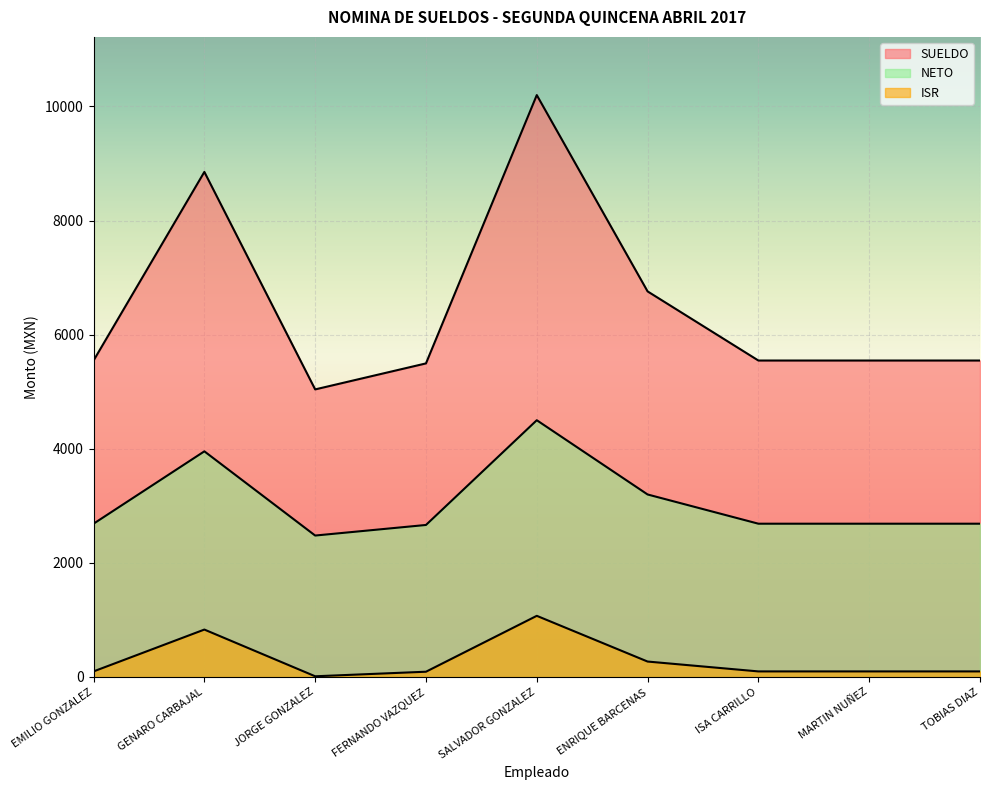

Rank the series at SALVADOR GONZALEZ from lowest to highest value.

ISR, NETO, SUELDO